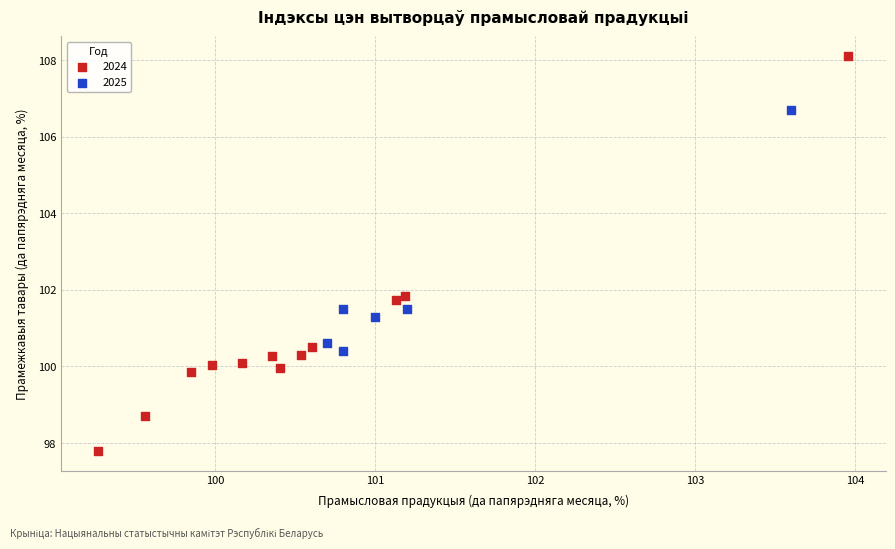

Which series contains the lowest Y value?

2024